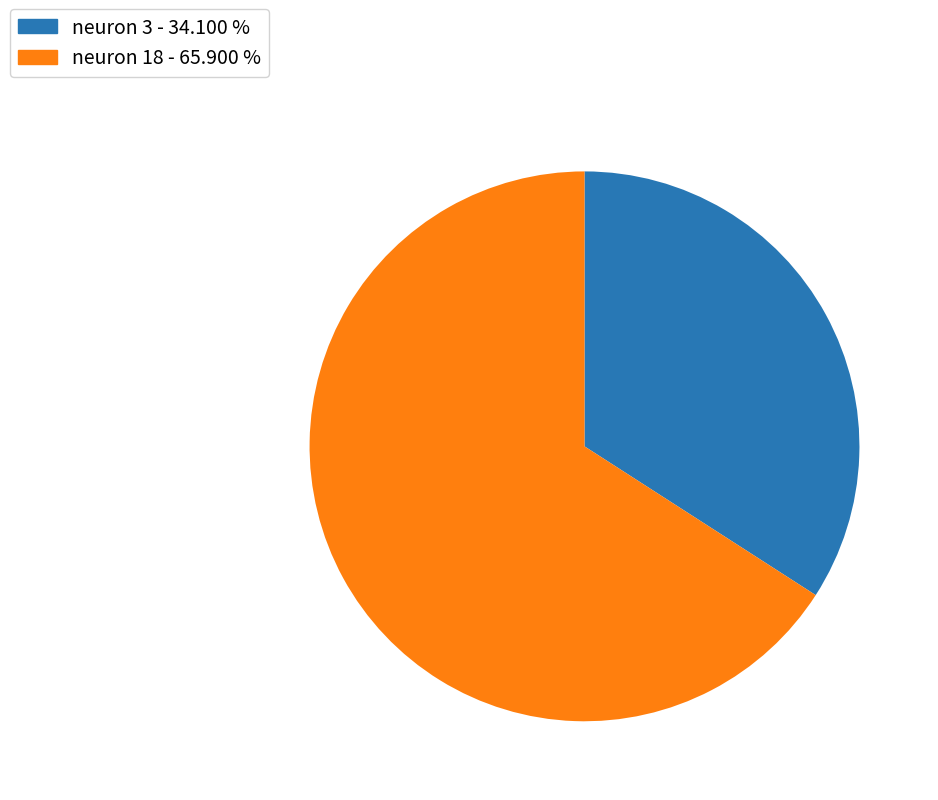

Do neuron 18 - 65.900 % and neuron 3 - 34.100 % together represent more than half of the pie?

Yes